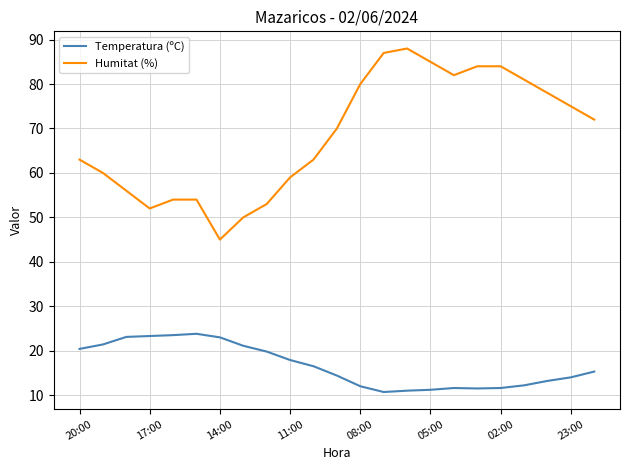

True or false: Temperatura (ºC) and Humitat (%) intersect in this chart.

False